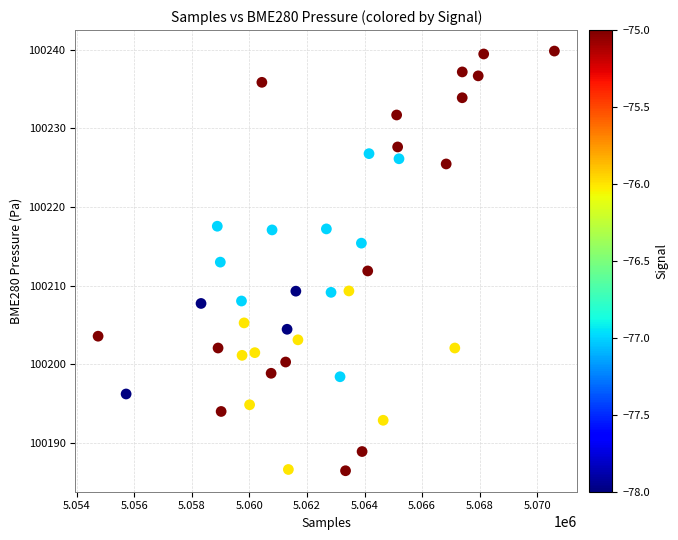

What is the range of X values (max minus min)?

15860.0